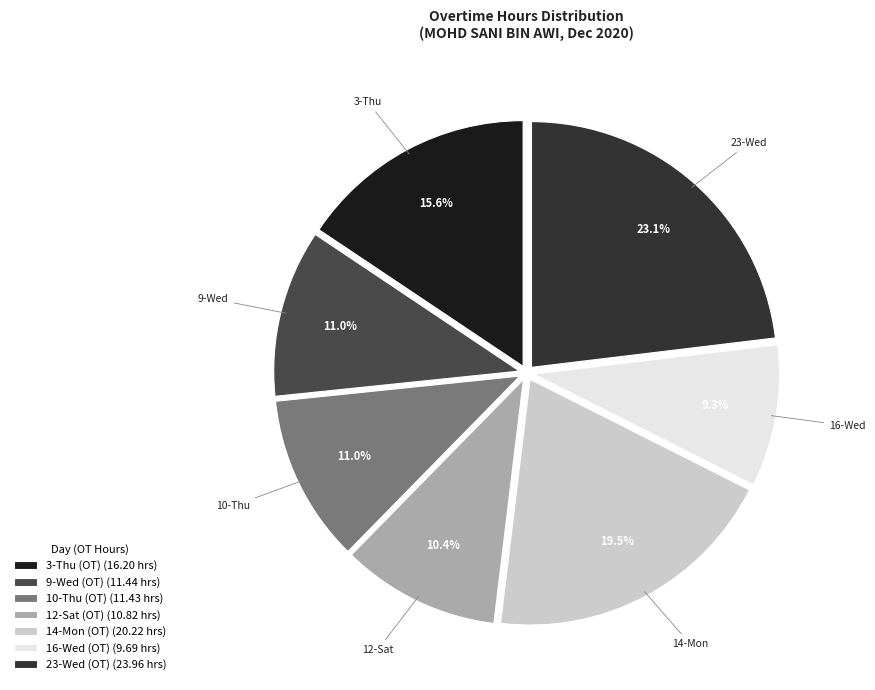

What is the change in value from 12-Sat (OT) to 23-Wed (OT)?

+13.1